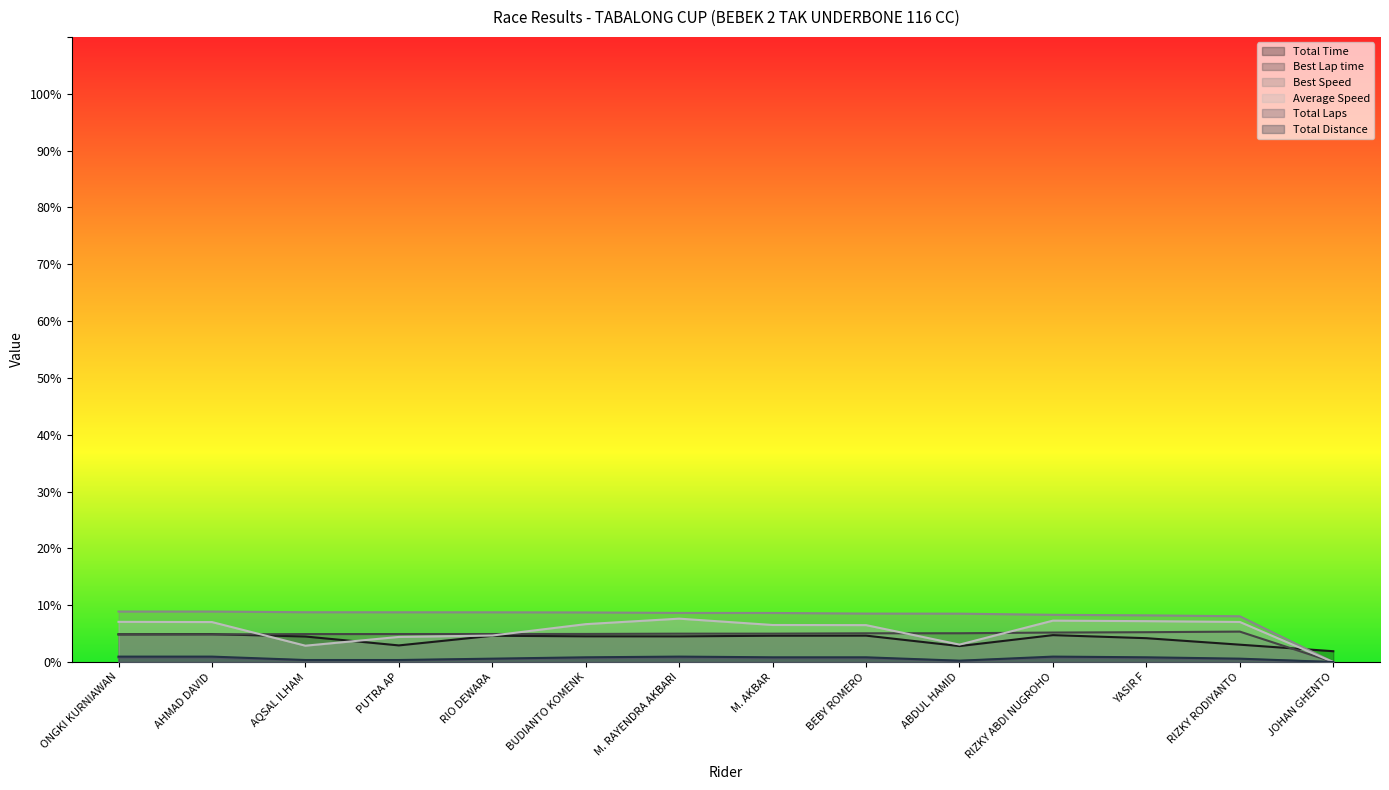

Where is the first local maximum for Total Time?

AHMAD DAVID